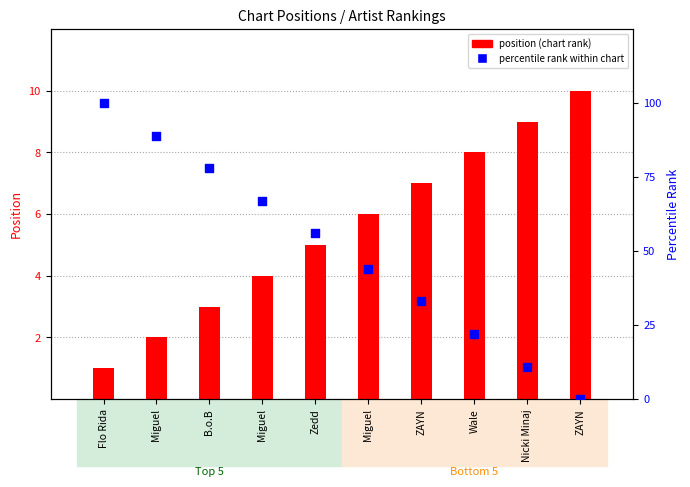

Which series has the widest spread of Y values?

percentile rank within chart